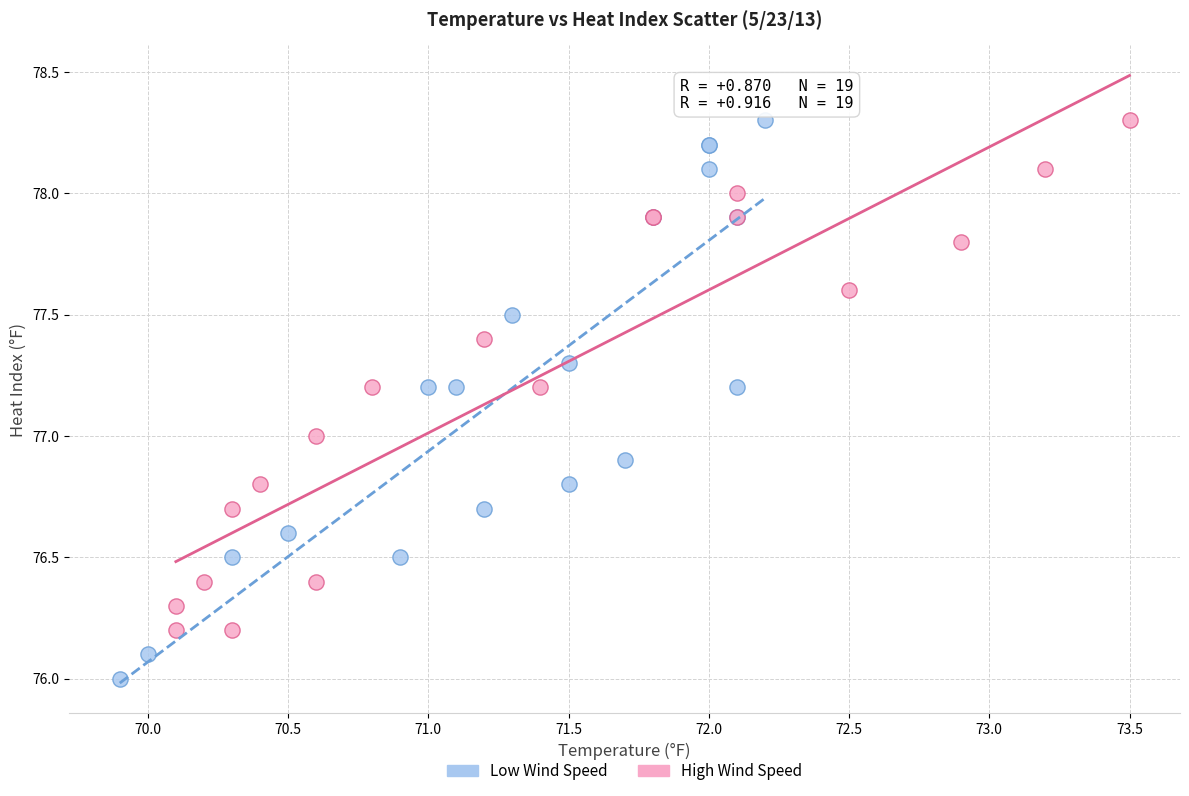

Which series contains the lowest Y value?

Low Wind Speed